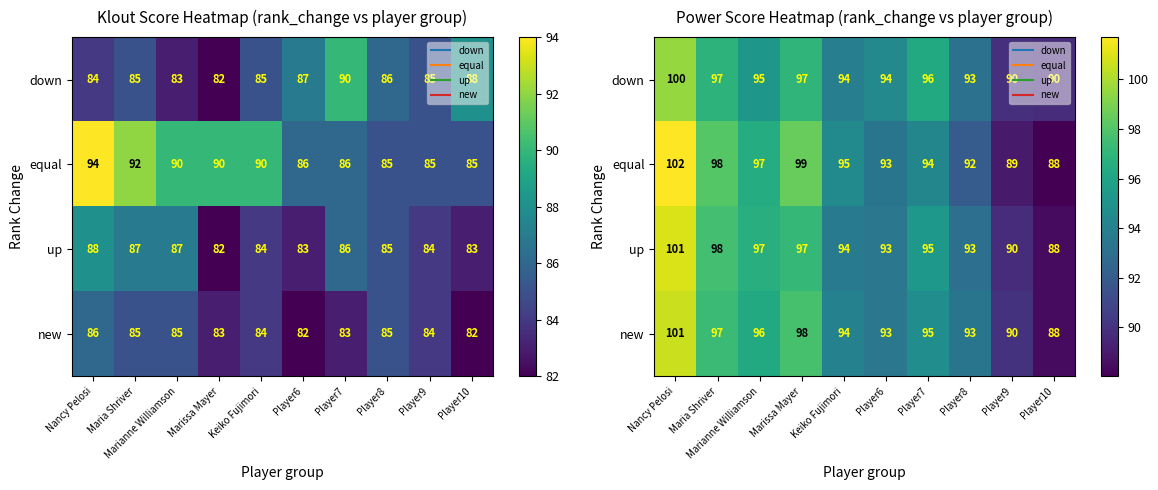

What is the sum of all up values?

946.0